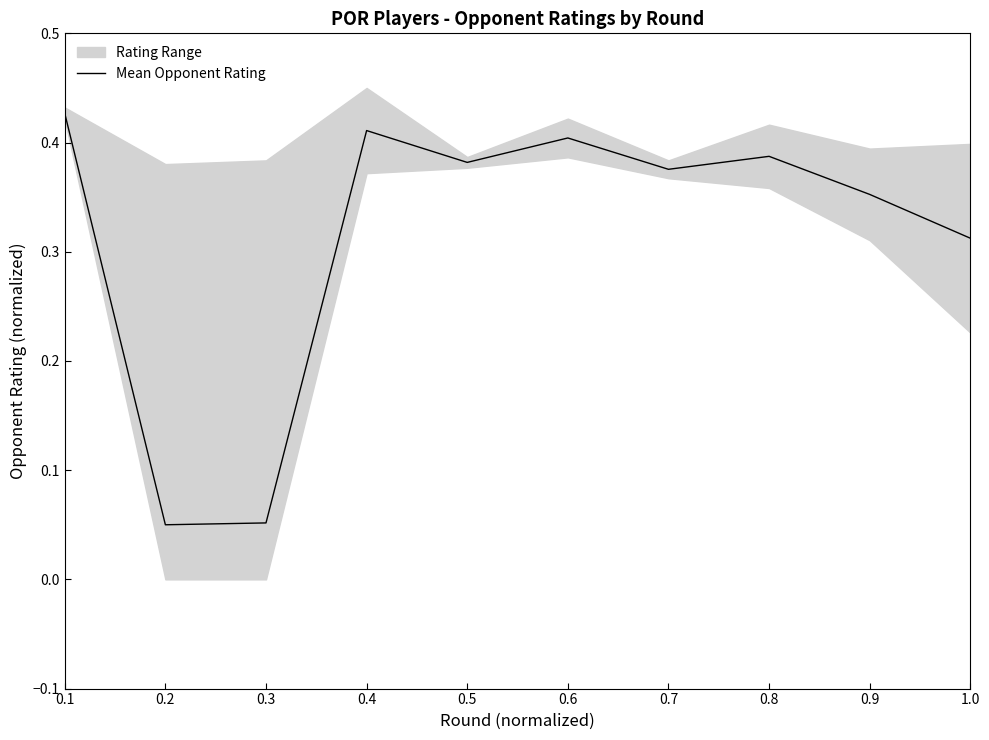

List the labels in order of value, largest first.

0.1, 0.4, 0.6, 0.8, 0.5, 0.7, 0.9, 1.0, 0.3, 0.2